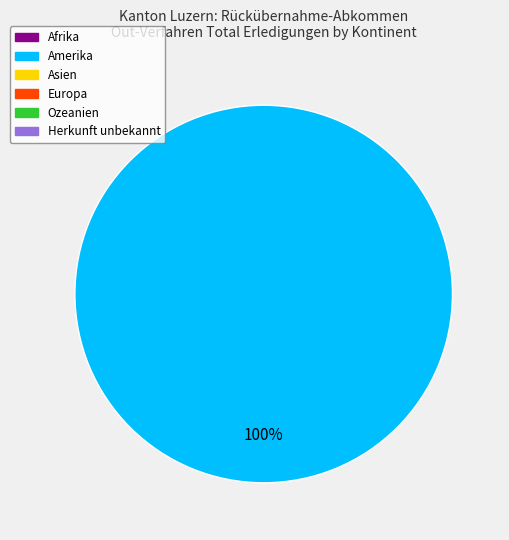

Is there a majority slice in this chart?

Yes